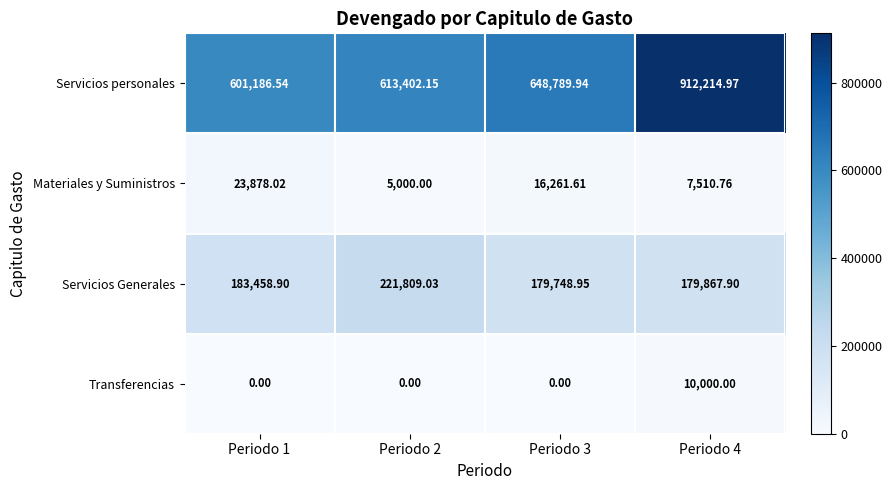

At Periodo 3, list the series in order from largest to smallest.

Servicios personales, Servicios Generales, Materiales y Suministros, Transferencias